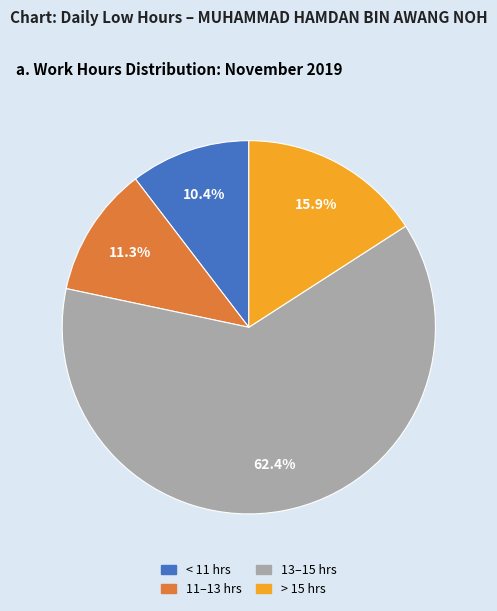

Is there a majority slice in this chart?

Yes